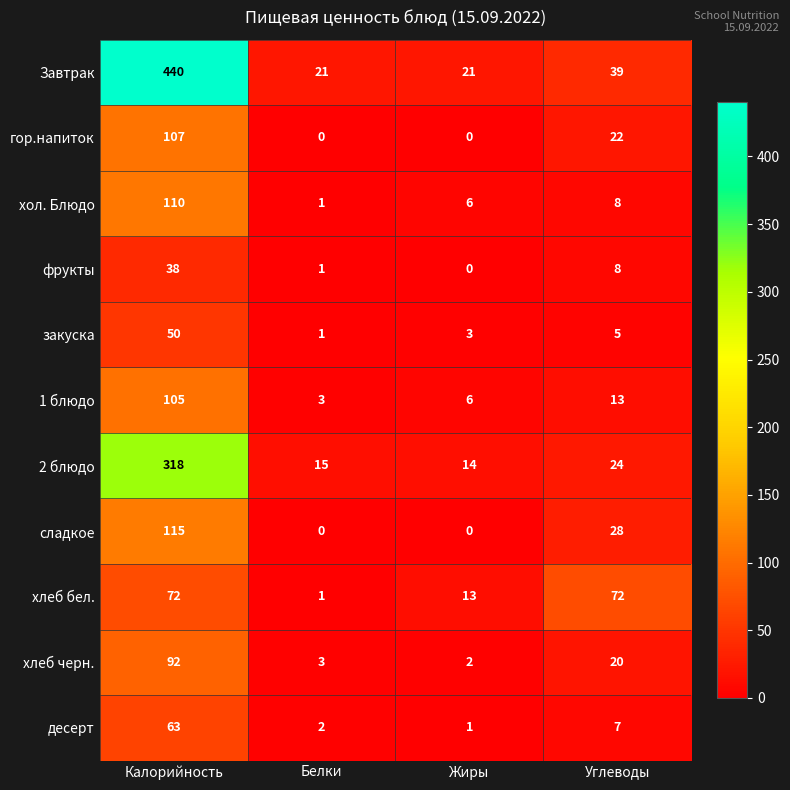

Between Белки and Углеводы, which series saw the biggest shift?

хлеб бел.